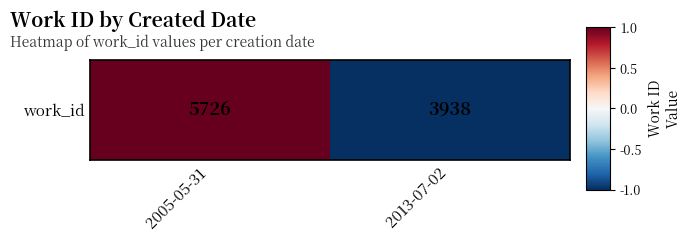

Reading left to right, what are all the values shown in this chart?

1	-1